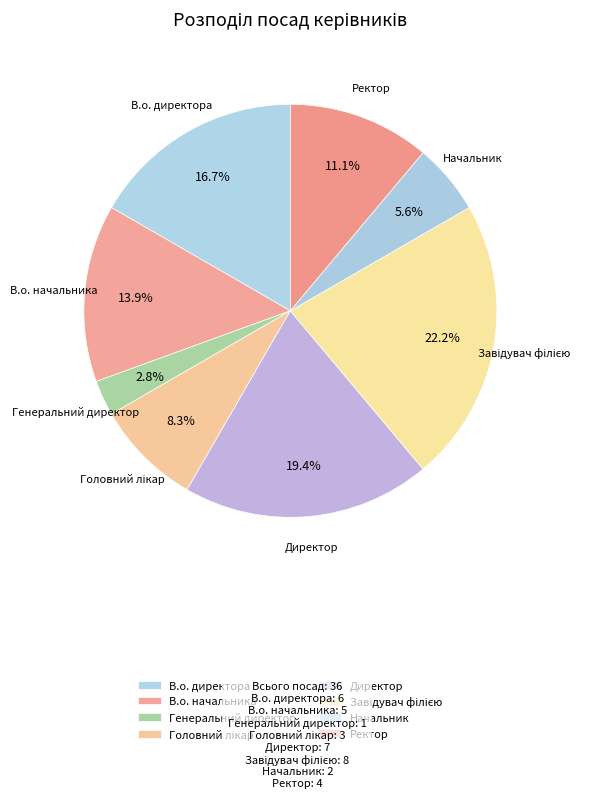

To the nearest percent, what portion does Генеральний директор represent?

3%